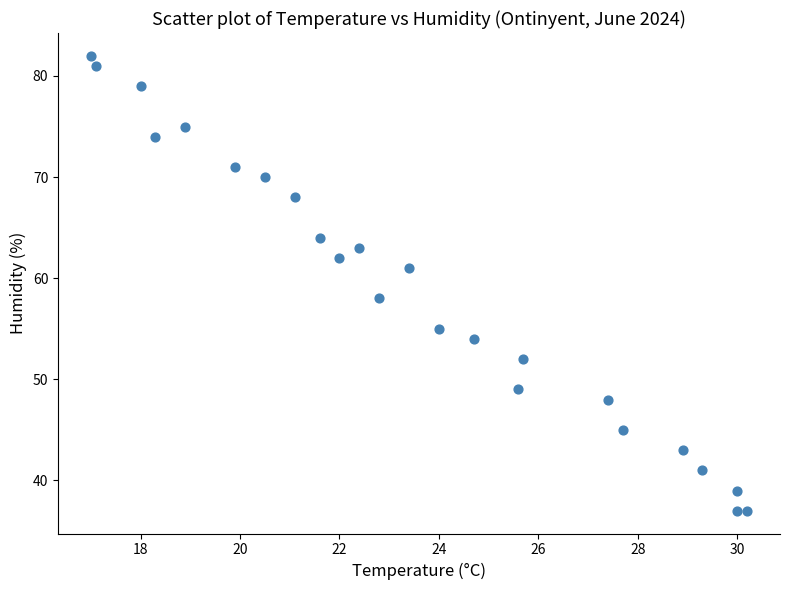

What Y value in the scatter plot is closest to 59?

58